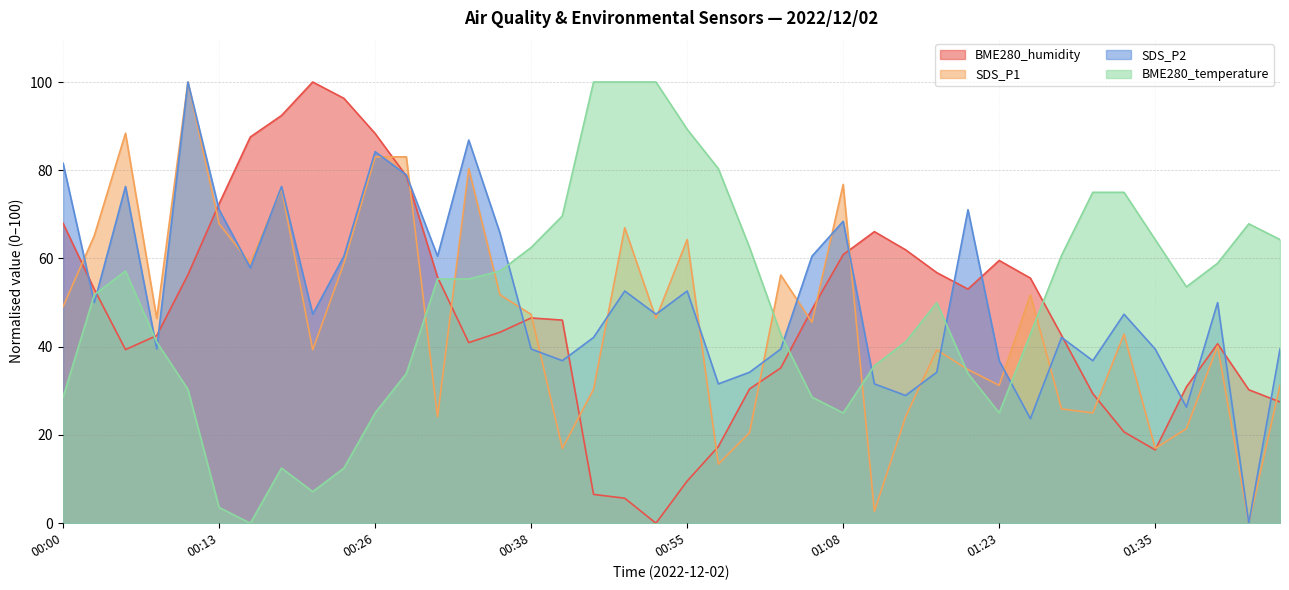

What position from the right is 00:31?

28